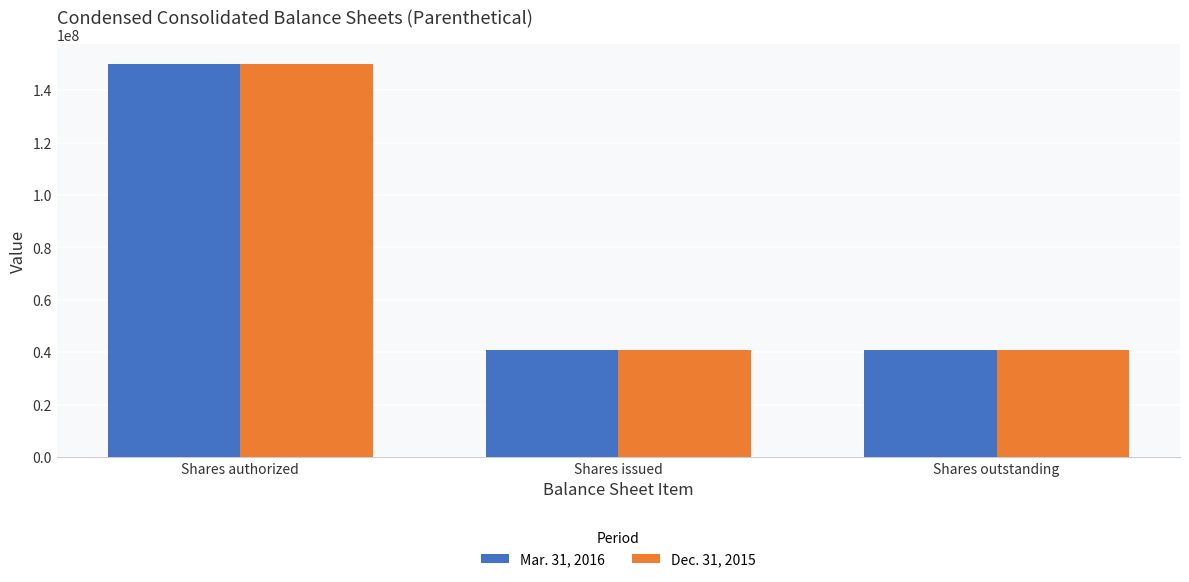

True or false: Mar. 31, 2016 has a value of 60913083 at Shares issued.

False